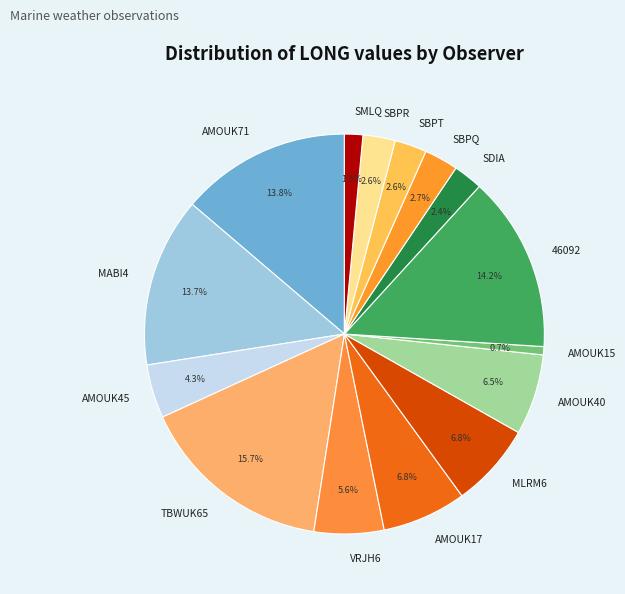

Which category has the biggest portion of the pie?

TBWUK65